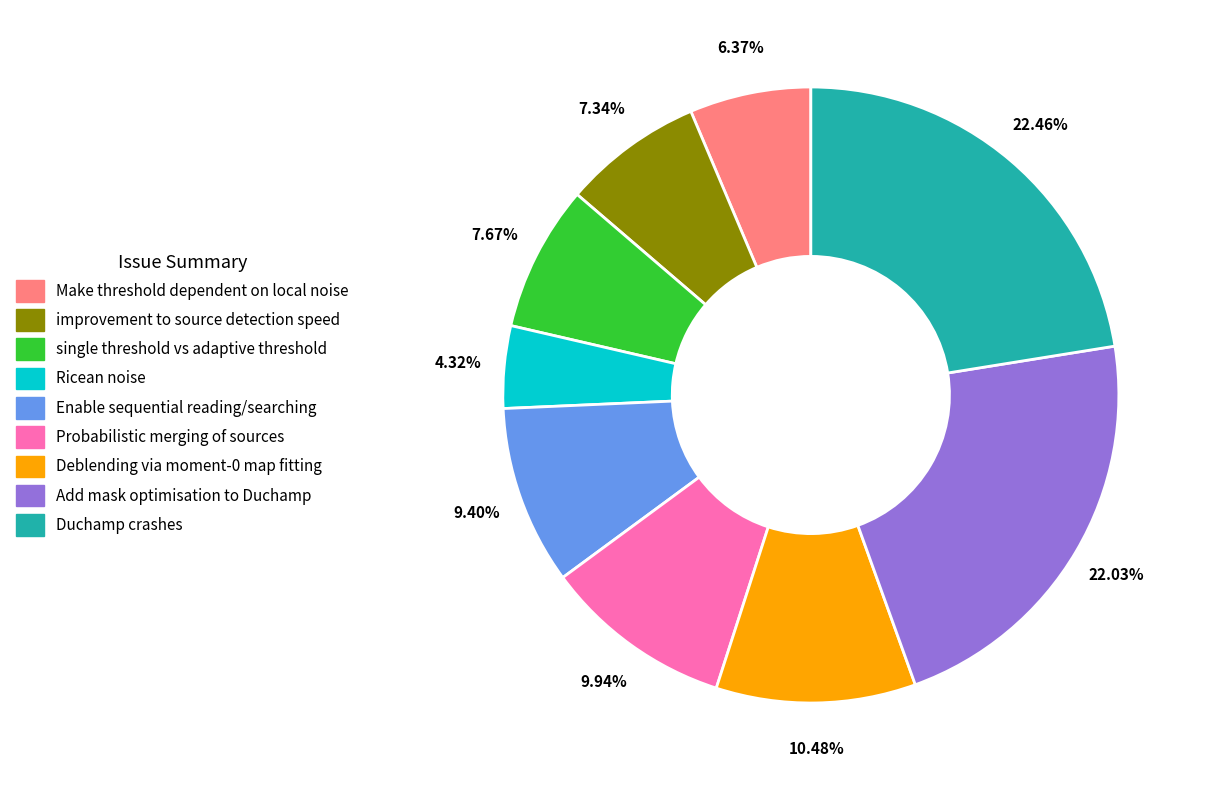

To the nearest percent, what portion does Enable sequential reading/searching represent?

9%